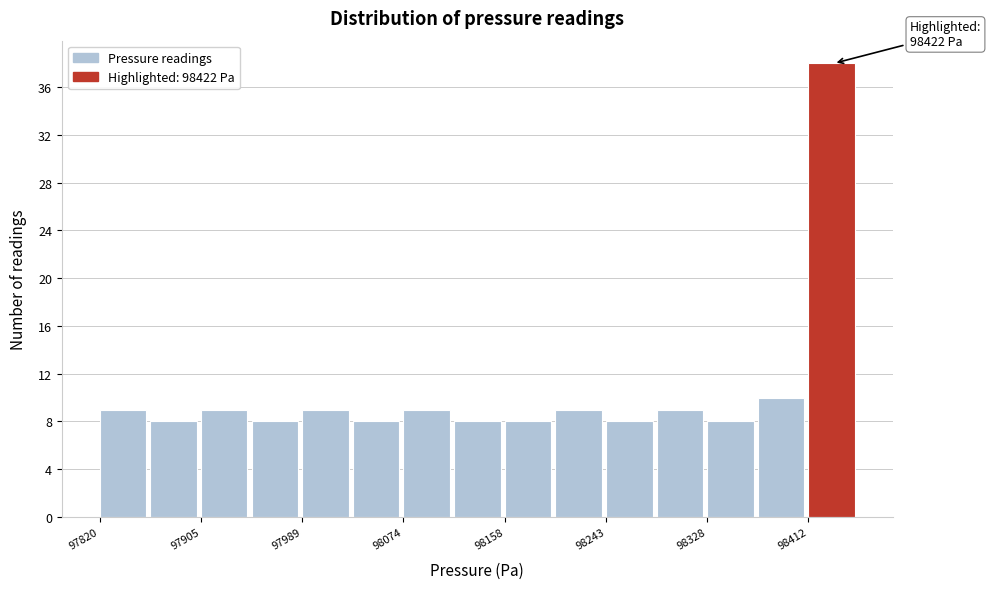

Over which range of the x-axis is the bar tallest?

98410 to 98450